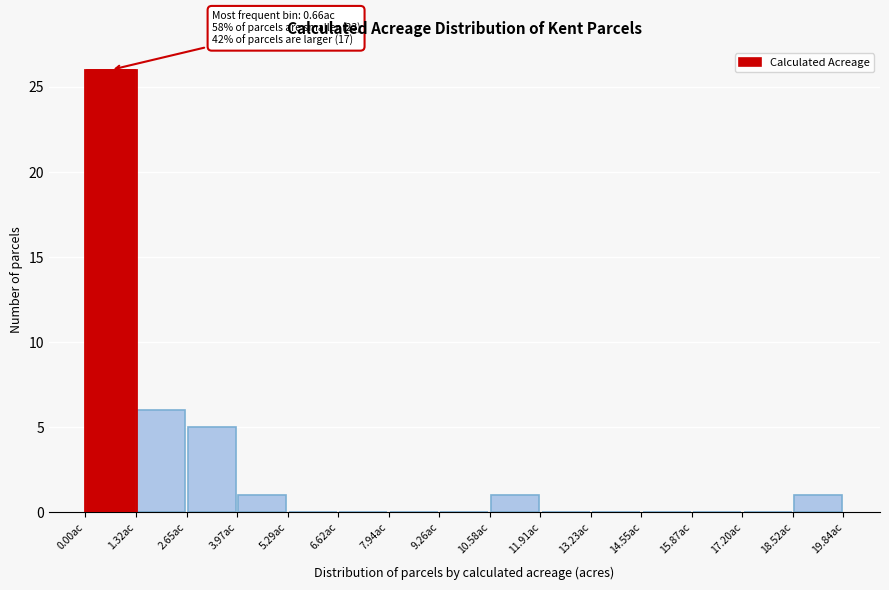

Over which range of the x-axis is the bar tallest?

0.0 to 1.4